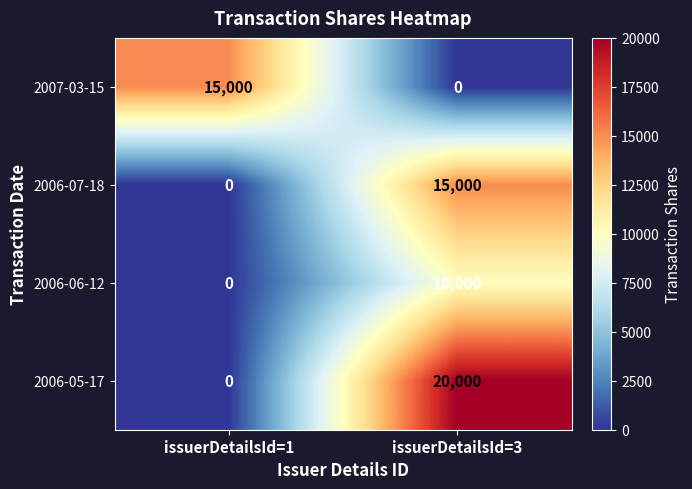

How many series are shown in this chart?

4